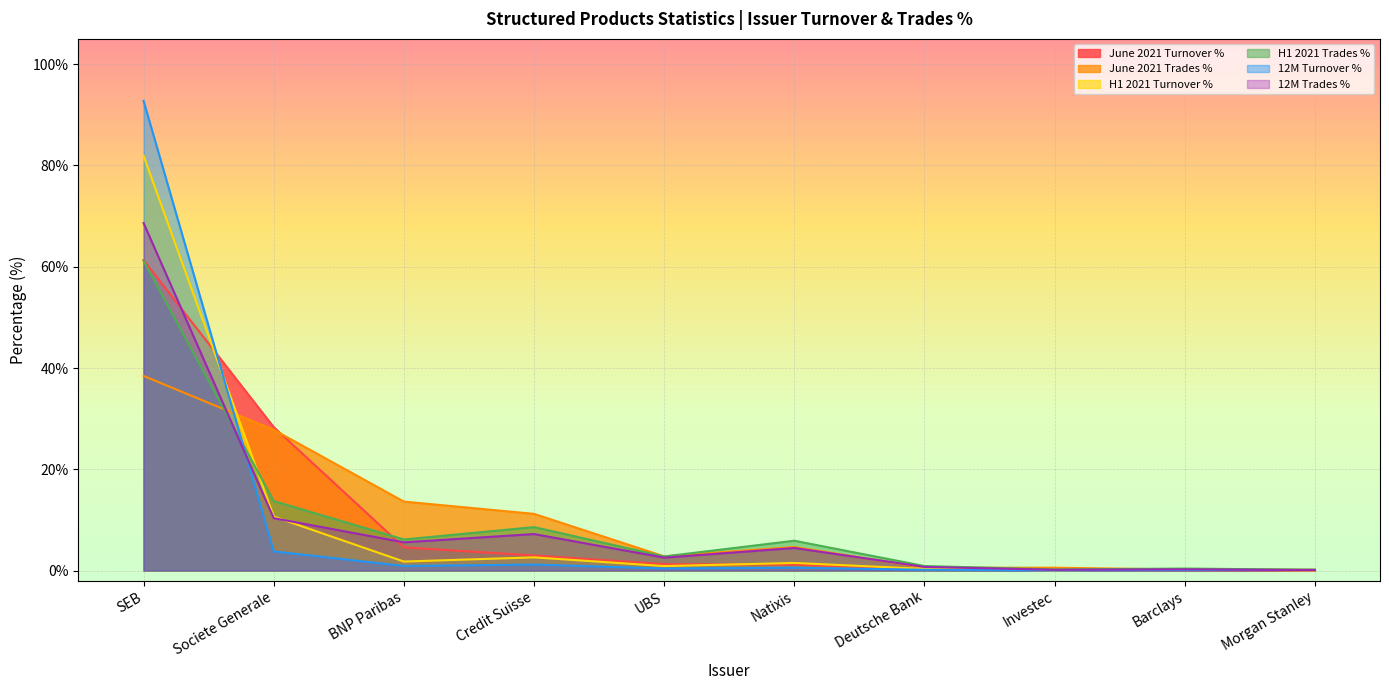

At which category does the chart reach its peak across all series?

SEB